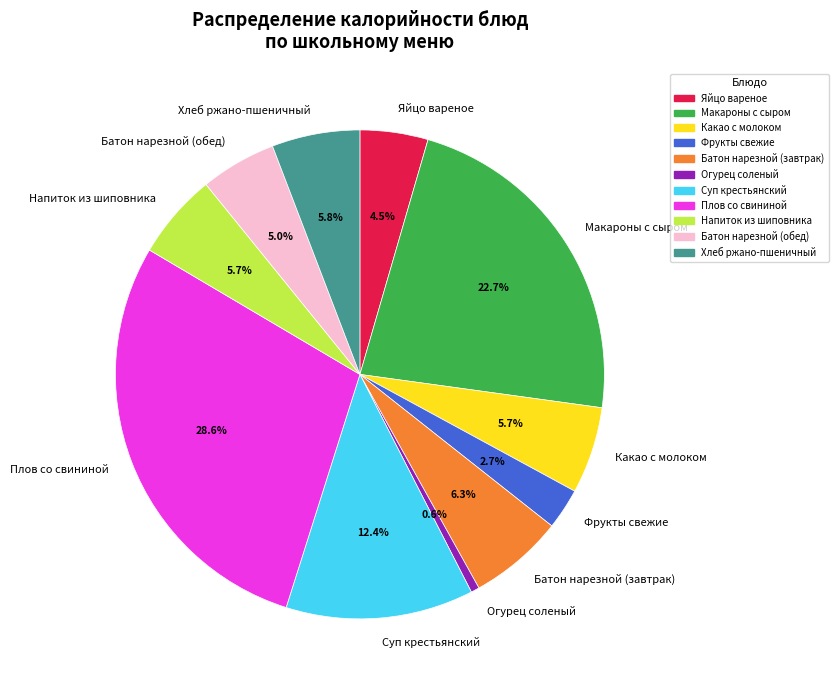

What is the total percentage of Батон нарезной (завтрак) and Батон нарезной (обед)?

11.3%